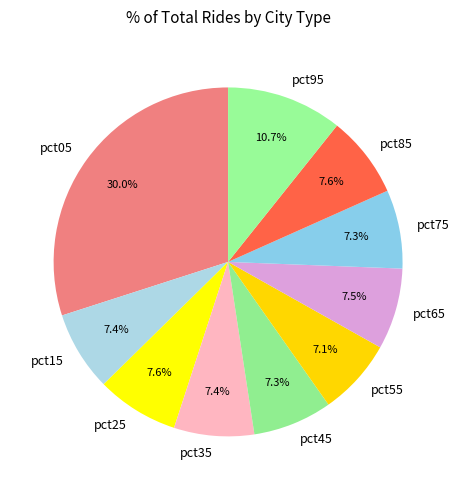

Does any single category account for the majority?

No